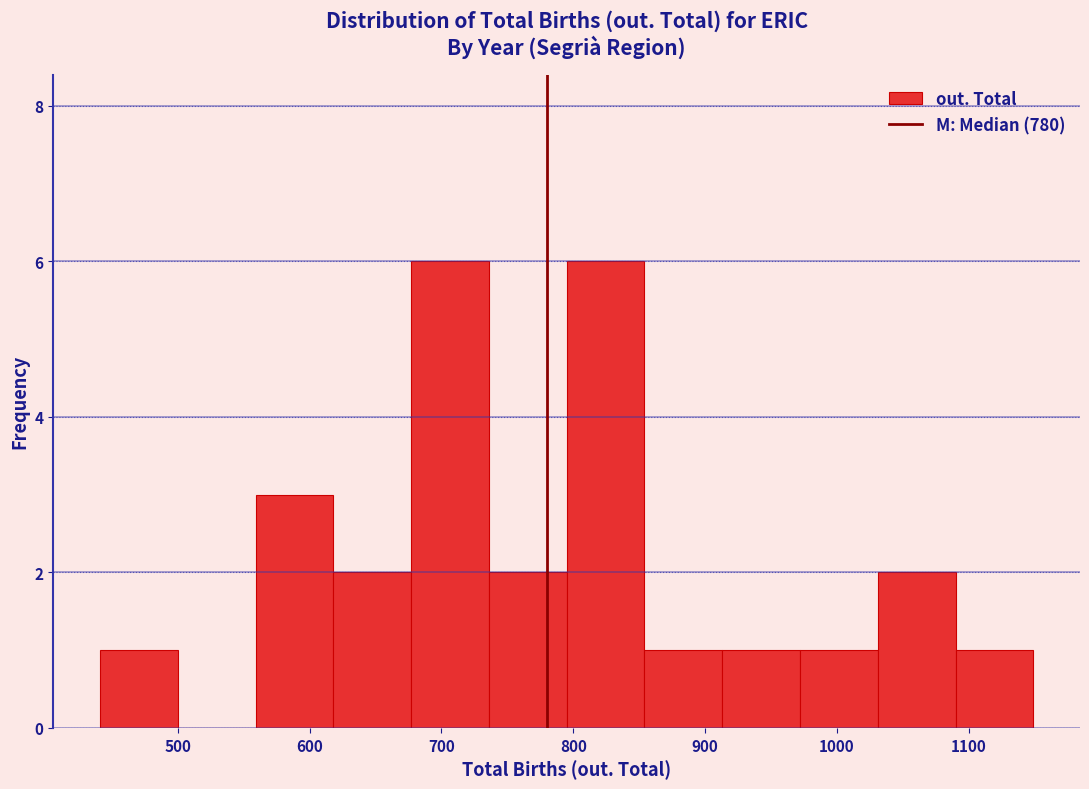

Reading left to right, transcribe this chart: for each bar, give the range it covers on the x-axis and its height. Neither the bar edges nor the heights are printed on the chart, so give them approximately, as read against the axes.

441 to 500: 1
500 to 559: 0
559 to 618: 3
618 to 677: 2
677 to 736: 6
736 to 795: 2
795 to 854: 6
854 to 913: 1
913 to 972: 1
972 to 1031: 1
1031 to 1090: 2
1090 to 1149: 1